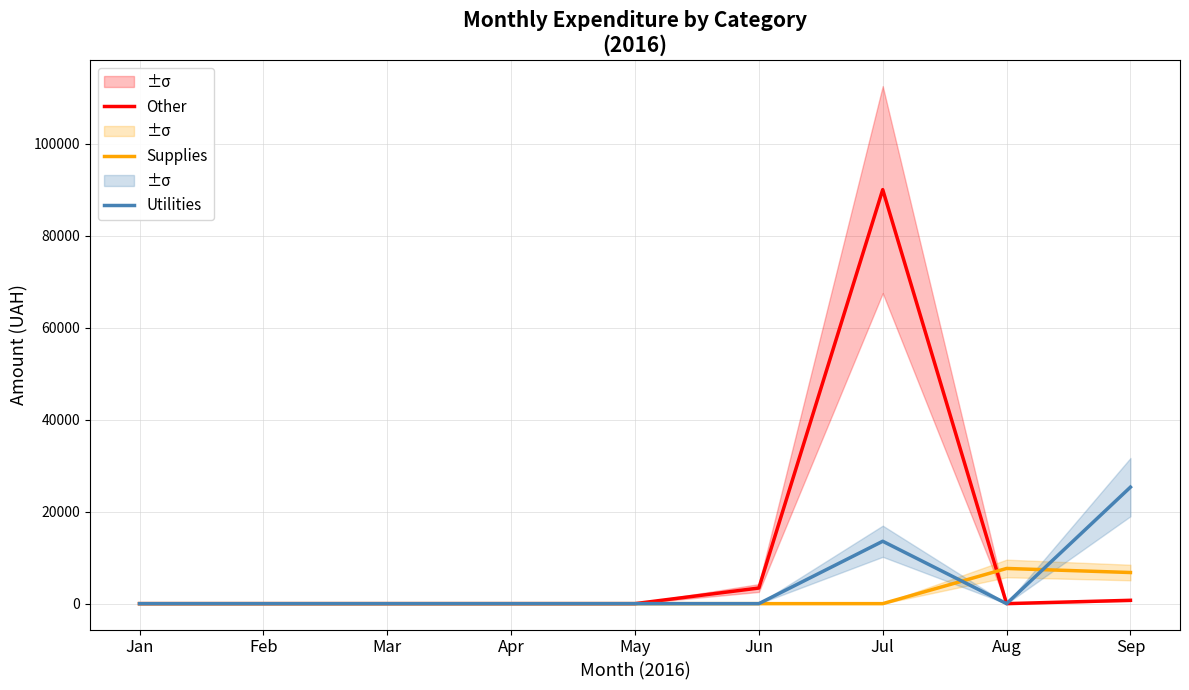

True or false: Other and Utilities intersect in this chart.

False